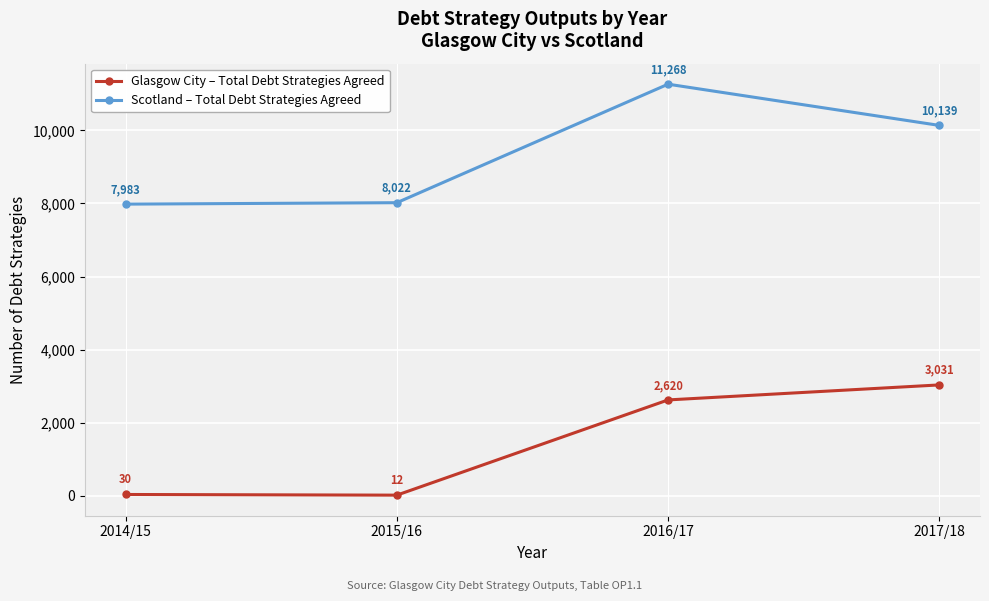

List the series in order of their peak value, highest first.

Scotland – Total Debt Strategies Agreed, Glasgow City – Total Debt Strategies Agreed